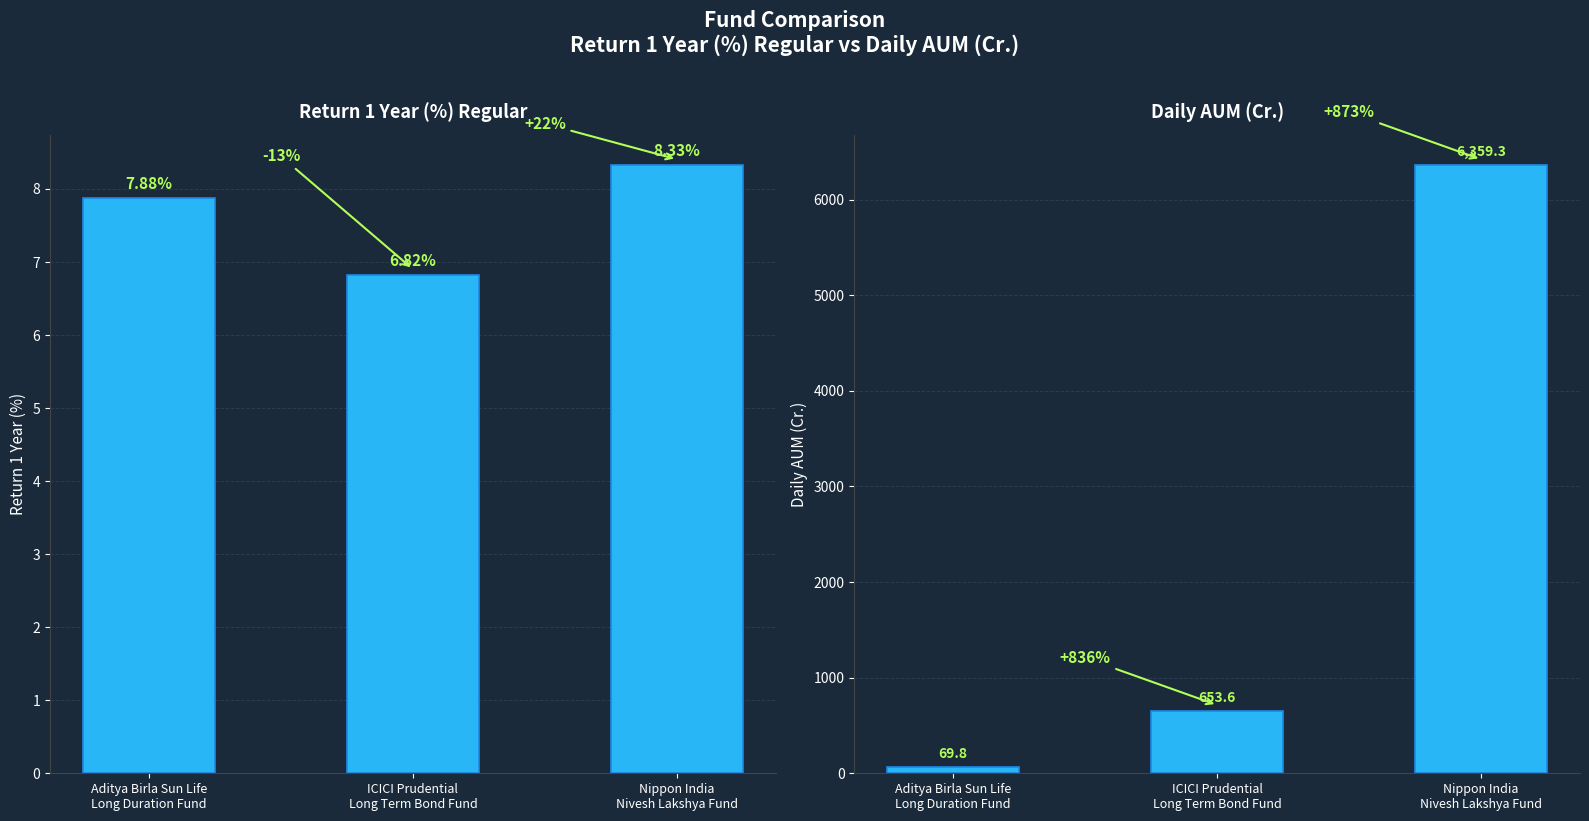

At how many categories does at least one series exceed 2570?

1